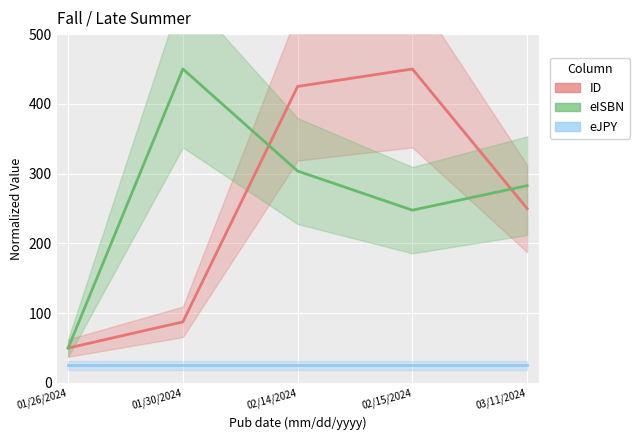

True or false: eJPY has a value of 25.0 at 01/26/2024.

True